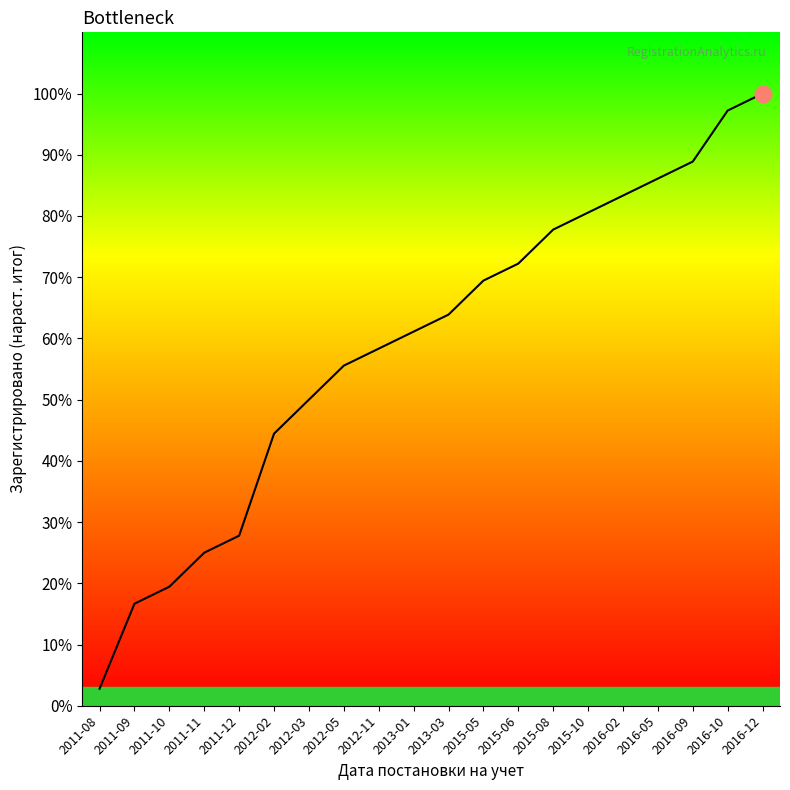

Which category has the highest value across all series?

2016-12